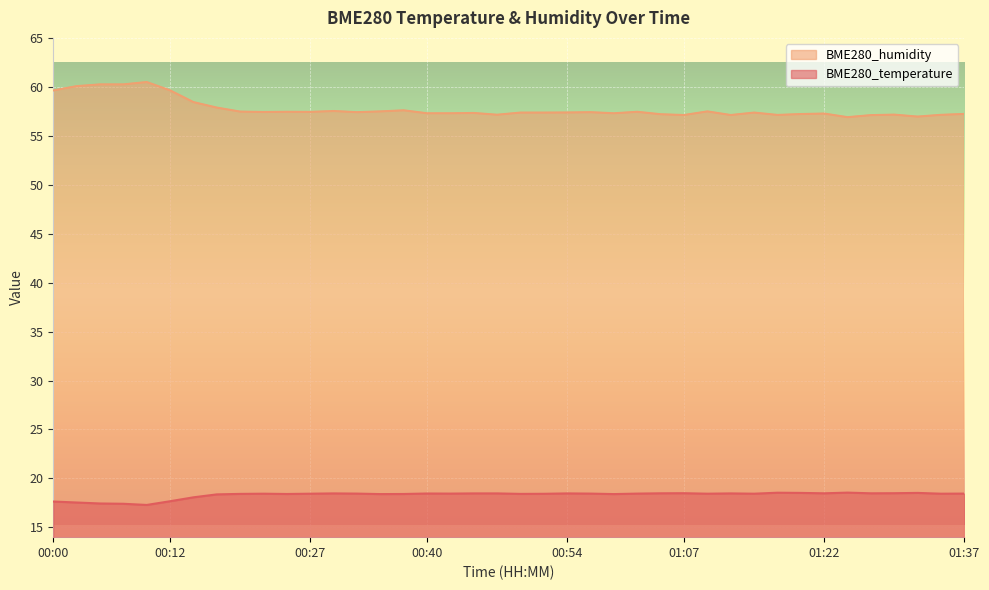

True or false: BME280_humidity and BME280_temperature intersect in this chart.

False